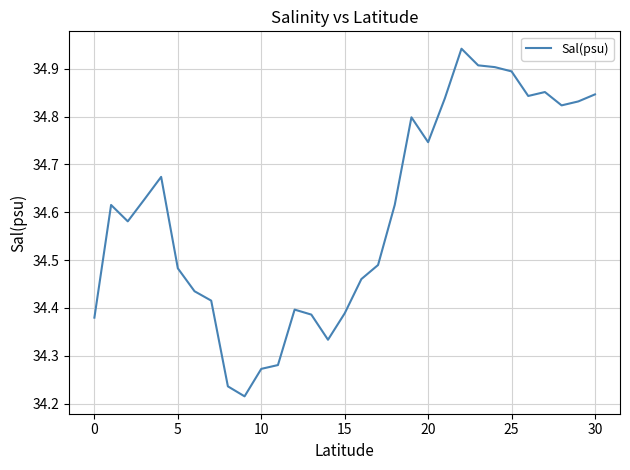

What is the difference between the maximum and minimum values?

0.7